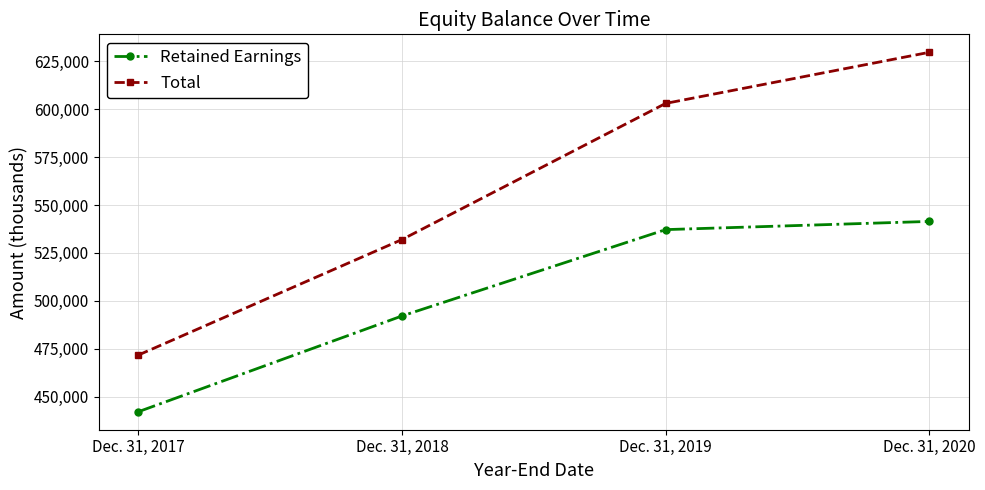

Reading left to right, transcribe all the data shown in this chart.

Retained Earnings: 442077	492087	537167	541448
Total: 471662	531977	603066	629741